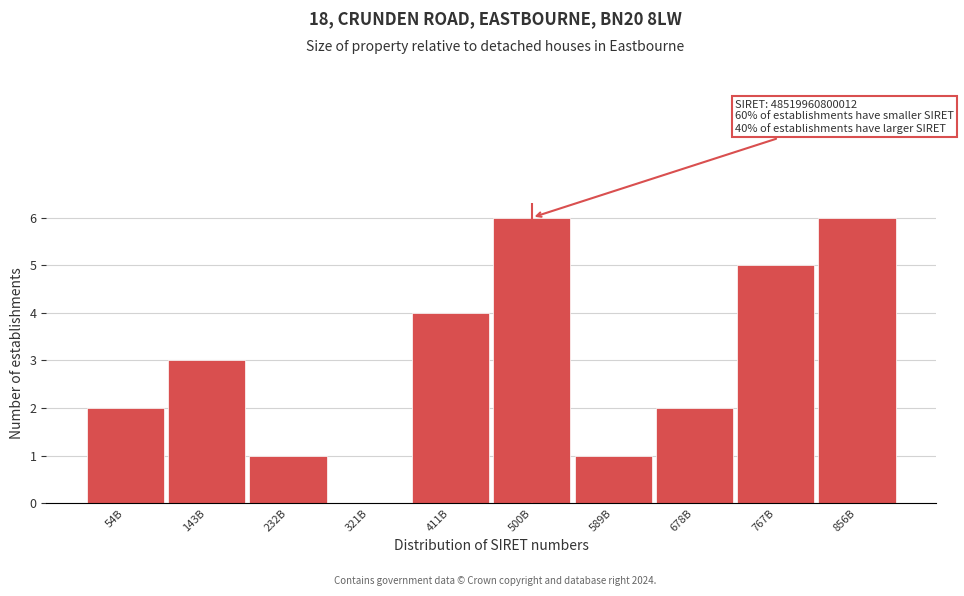

Reading left to right, list all the values displayed in this chart.

54B=2	143B=3	232B=1	321B=0	411B=4	500B=6	589B=1	678B=2	767B=5	856B=6